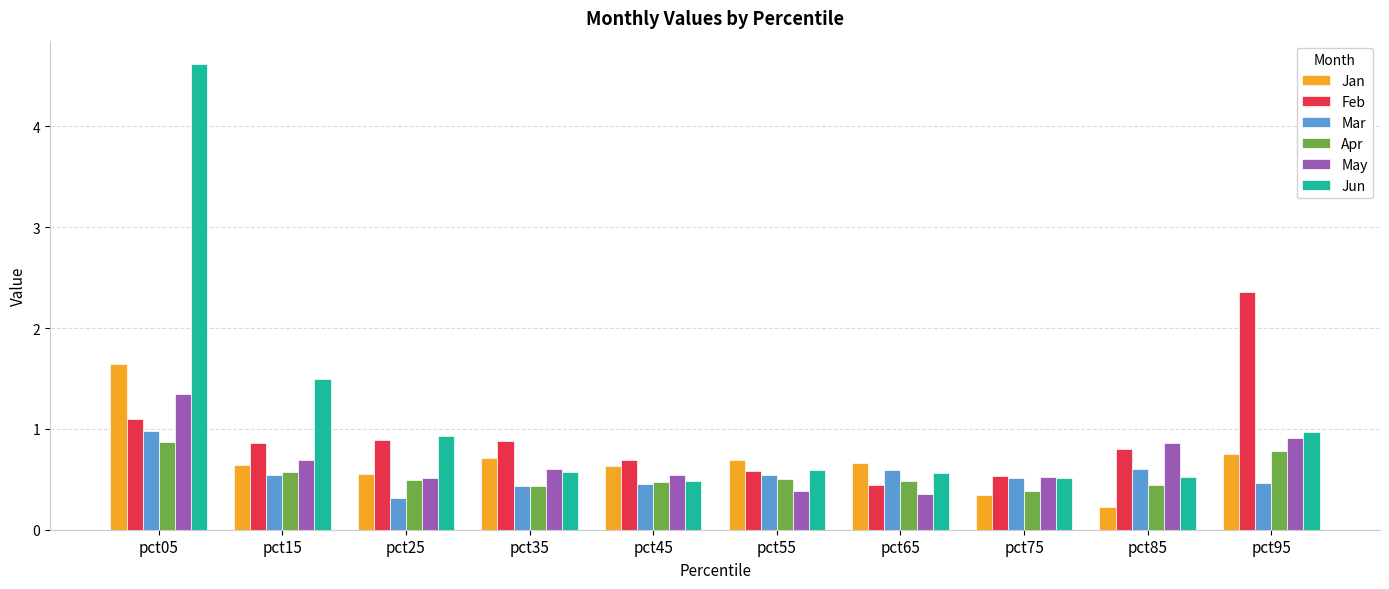

The May series shows 0.4 at pct35. True or false?

False